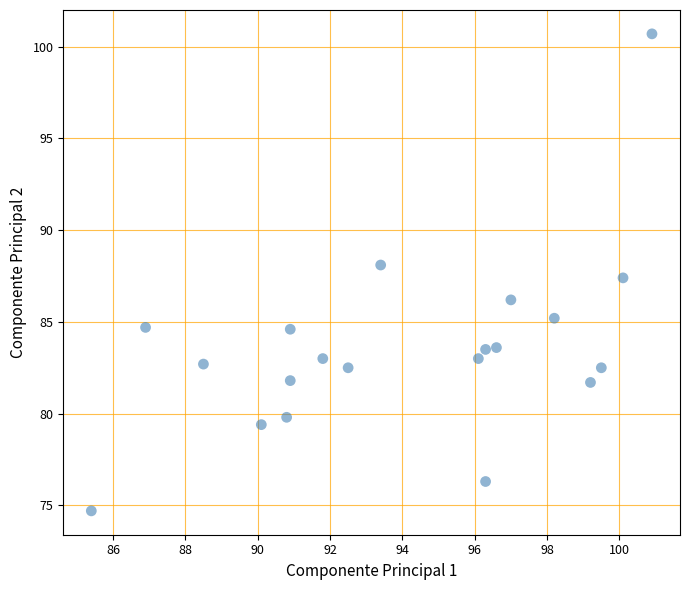

What is the range of X values (max minus min)?

15.5